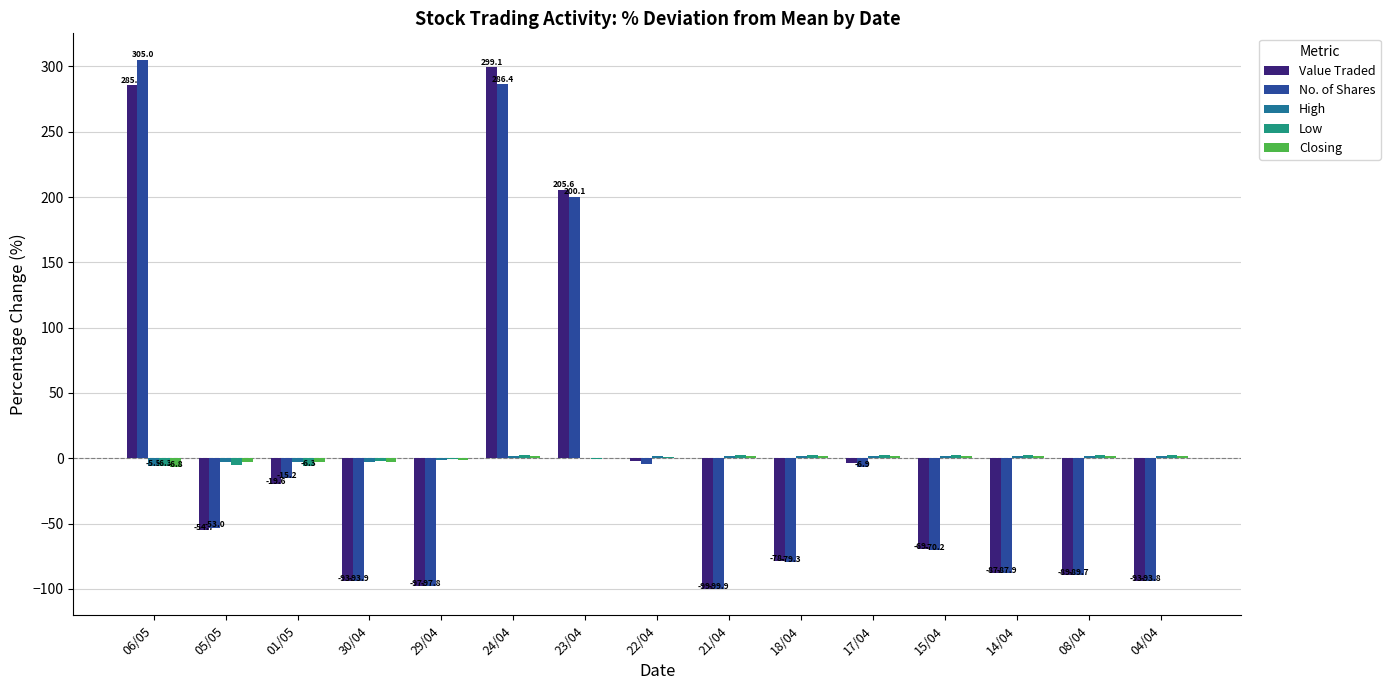

What is the highest value of the No. of Shares series?

305.0